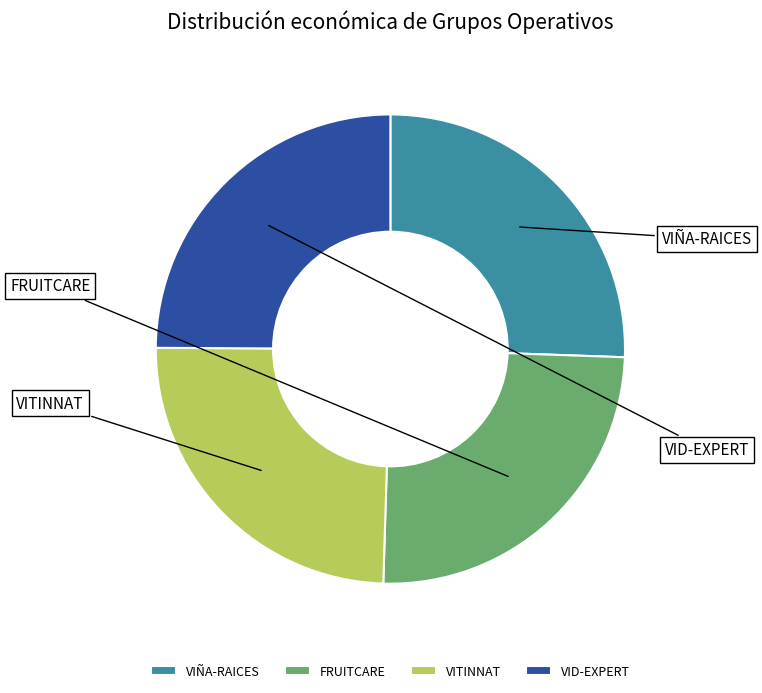

Rank the categories by value from lowest to highest.

VITINNAT, VID-EXPERT, FRUITCARE, VIÑA-RAICES